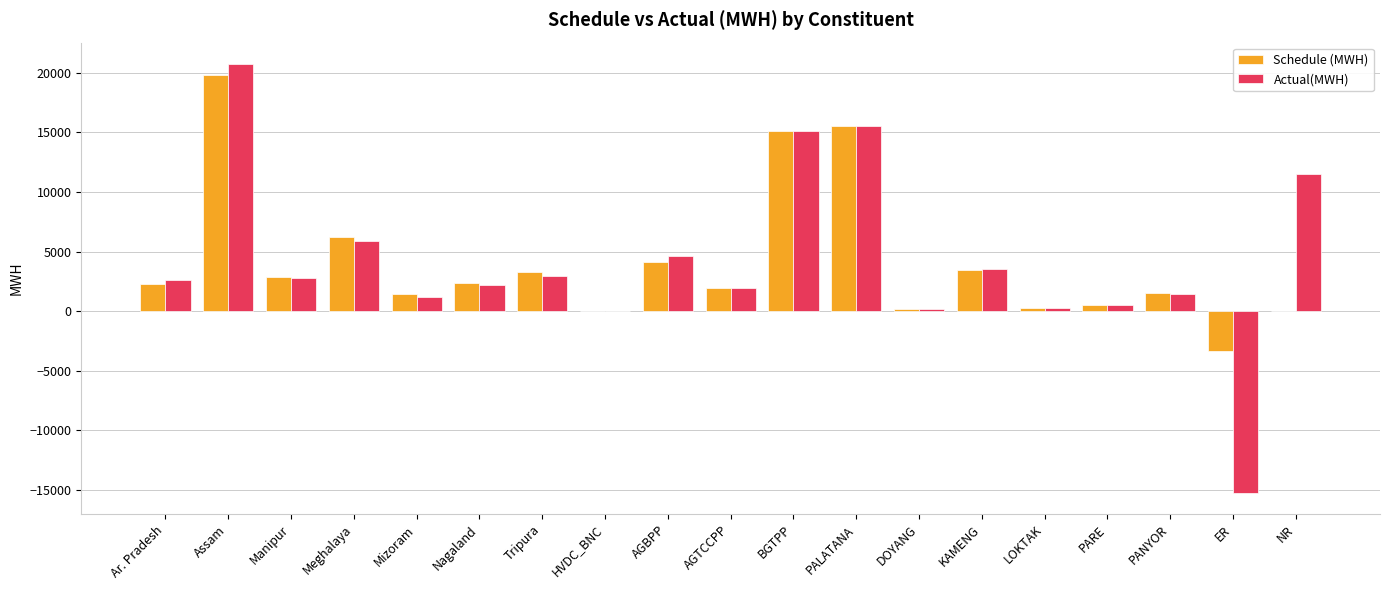

What value does the Actual(MWH) series have at BGTPP?

15141.6